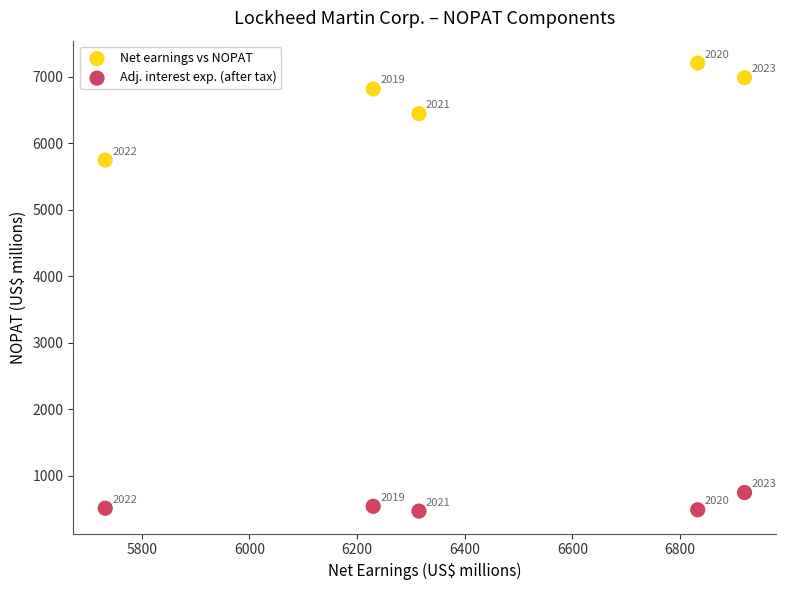

Which series reaches the maximum Y coordinate?

Net earnings vs NOPAT